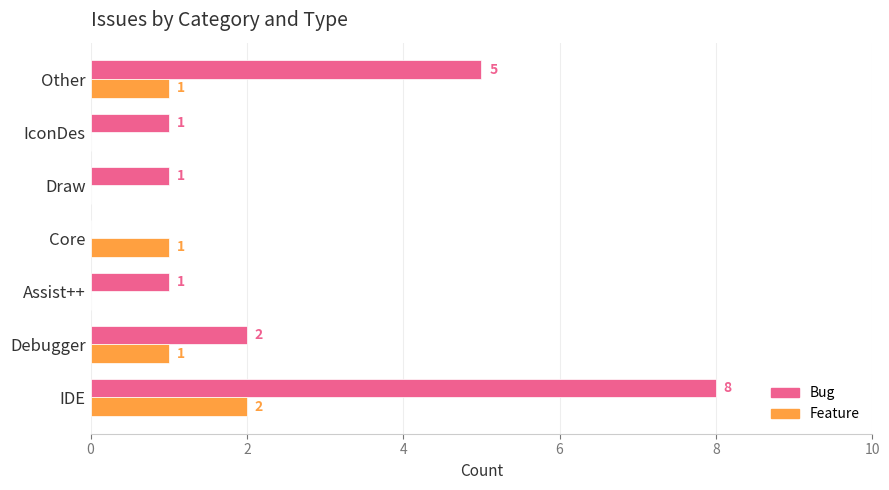

At which label is Bug closest to 4?

Other